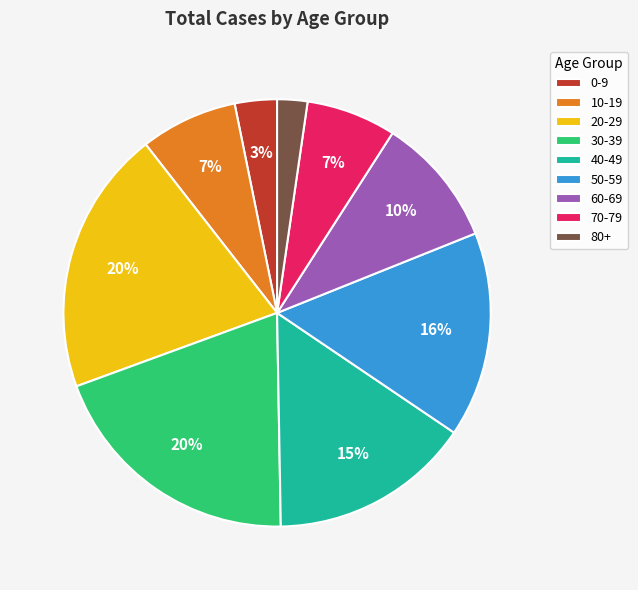

True or false: 60-69 accounts for 23% of the total.

False